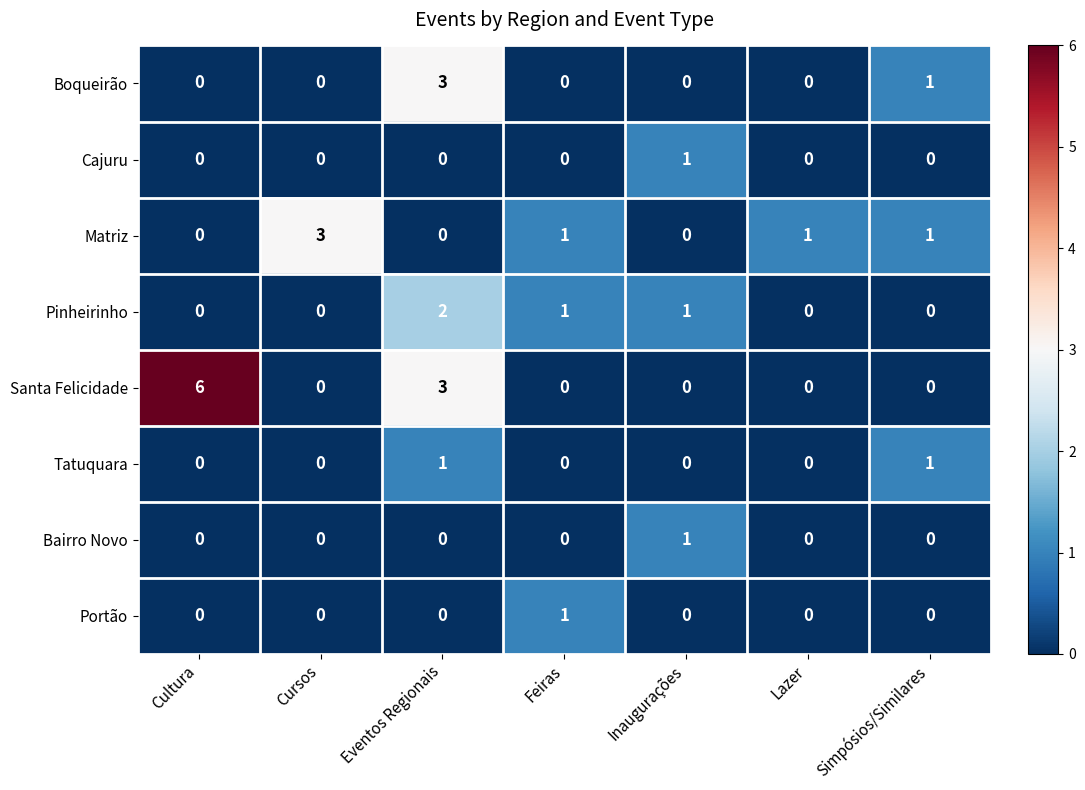

What is the spread (max minus min) of values at Cursos?

3